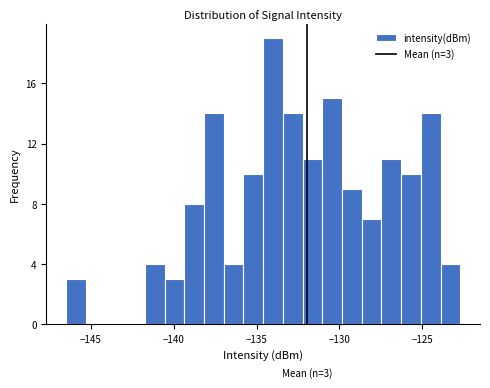

Read against the x-axis, roughly where is the centre of the tallest bar?

-134.0